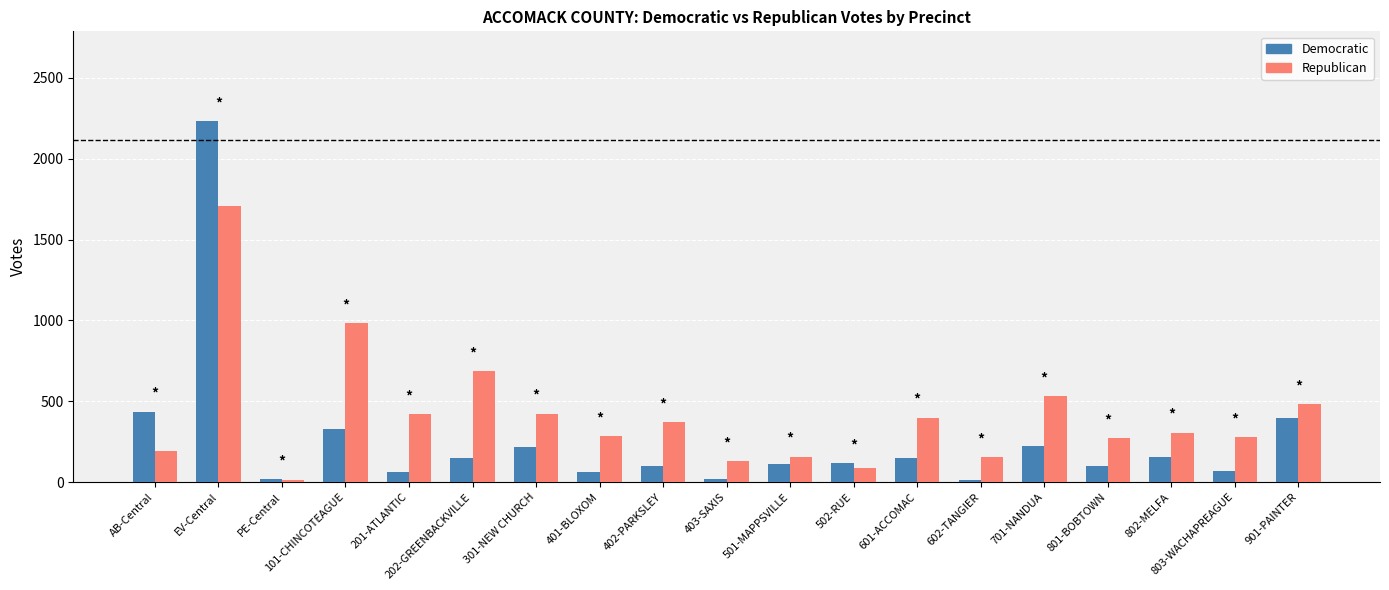

What is the difference between the Republican values at AB-Central and 101-CHINCOTEAGUE?

788